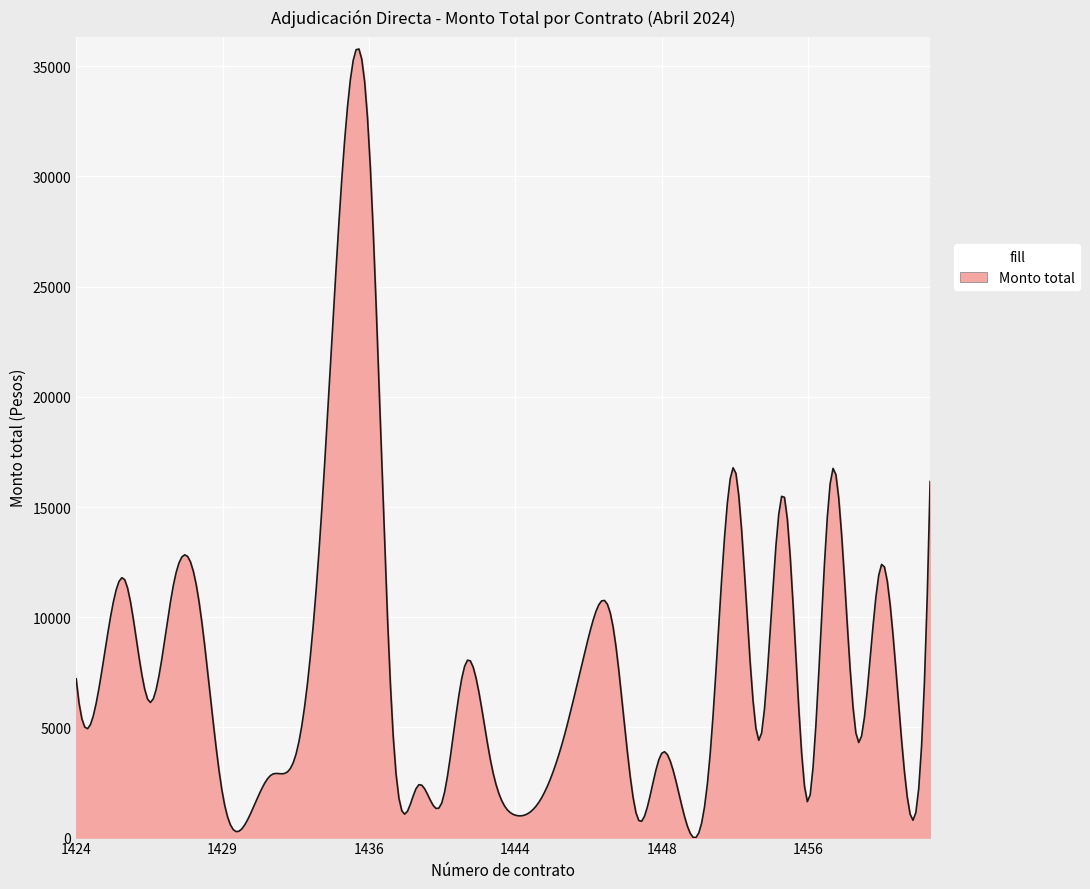

What is the difference between the maximum and minimum values?

35778.8